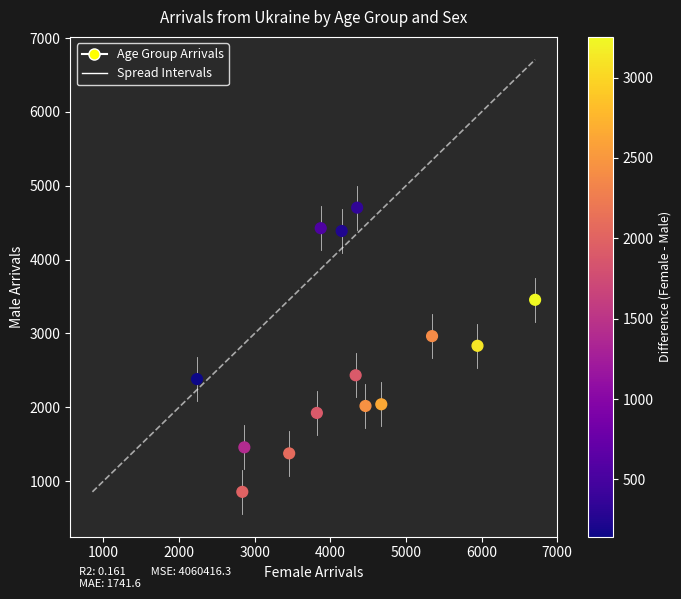

What is the range of X values (max minus min)?

4471